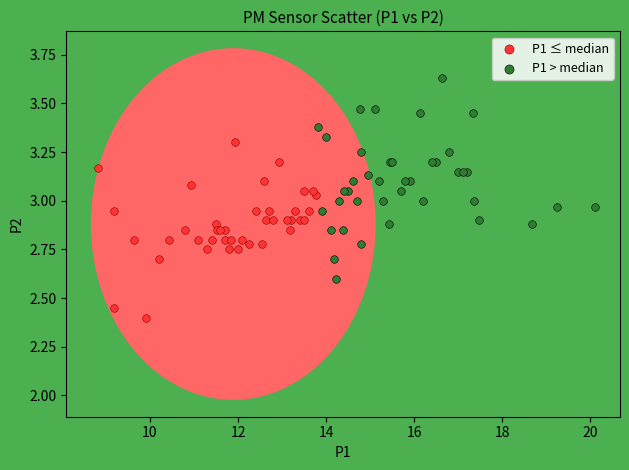

Which series contains the highest Y value?

P1 > median